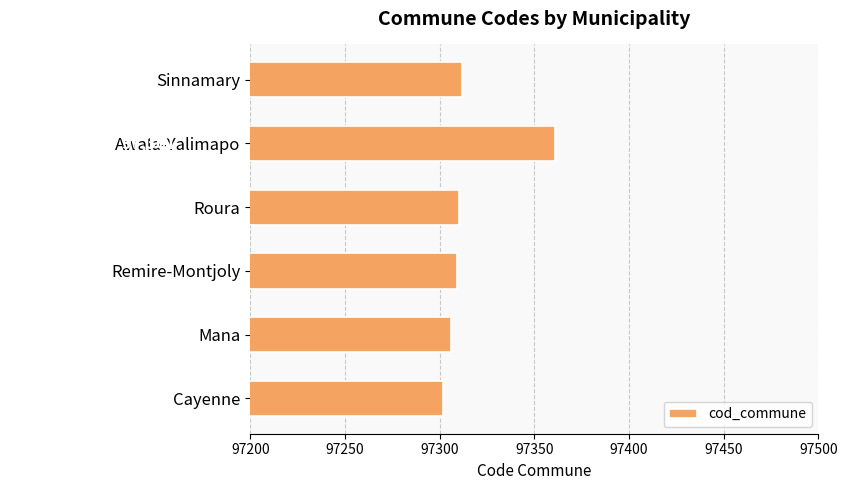

At which category does the chart reach its peak across all series?

Awala-Yalimapo